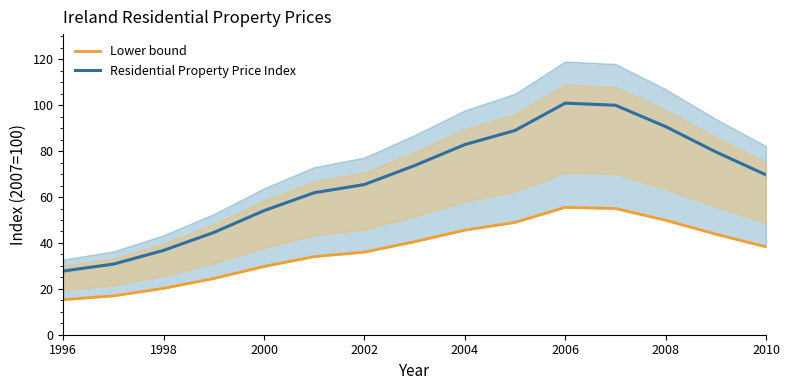

Reading left to right, list all the values displayed in this chart.

Lower bound: 15.3	16.9	20.2	24.5	29.7	34.0	36.0	40.5	45.6	49.0	55.5	55.0	49.9	43.8	38.3
Residential Property Price Index: 27.8	30.8	36.8	44.6	54.1	61.9	65.5	73.7	82.9	89.0	100.9	100.0	90.7	79.7	69.7